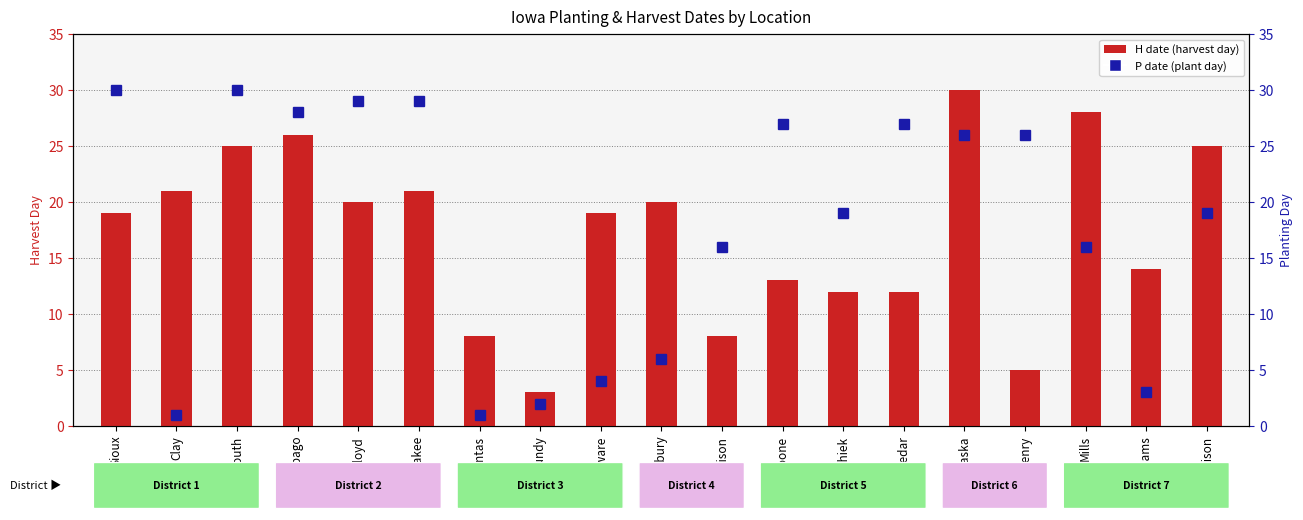

Reading right to left, extract all data points from this chart.

H date (harvest day): 25	14	28	5	30	12	12	13	8	20	19	3	8	21	20	26	25	21	19
P date (plant day): 19	3	16	26	26	27	19	27	16	6	4	2	1	29	29	28	30	1	30